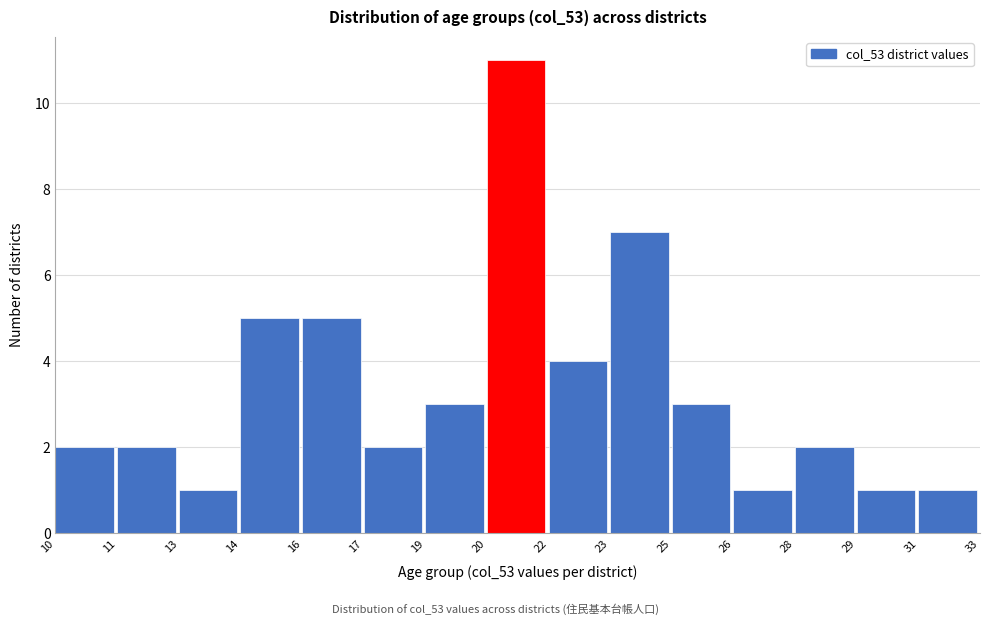

Reading left to right, transcribe all the data shown in this chart.

2	2	1	5	5	2	3	11	4	7	3	1	2	1	1